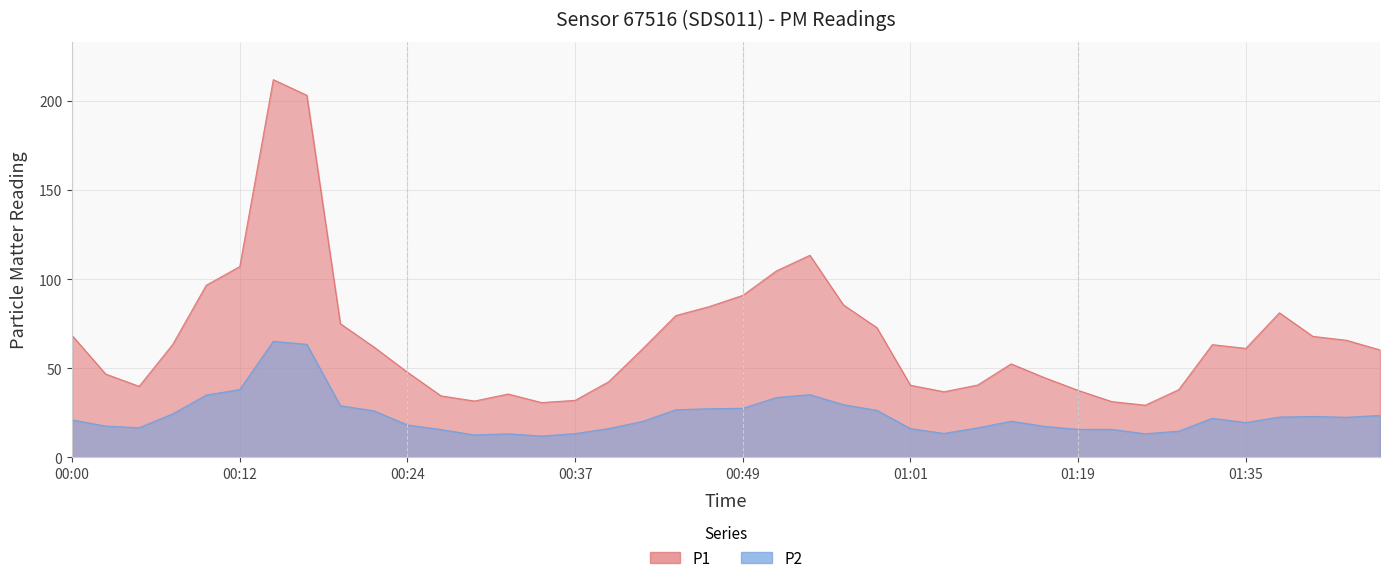

Between 00:00 and 00:44, which series saw the biggest shift?

P1